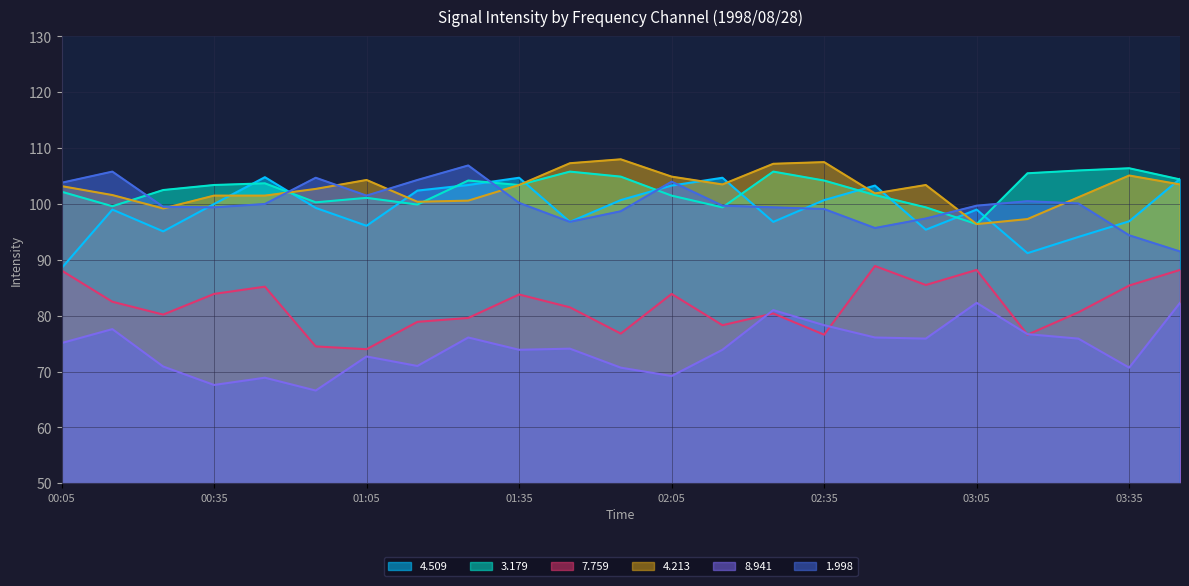

What is the difference between the second highest and second lowest values in the   7.759 series?

13.7